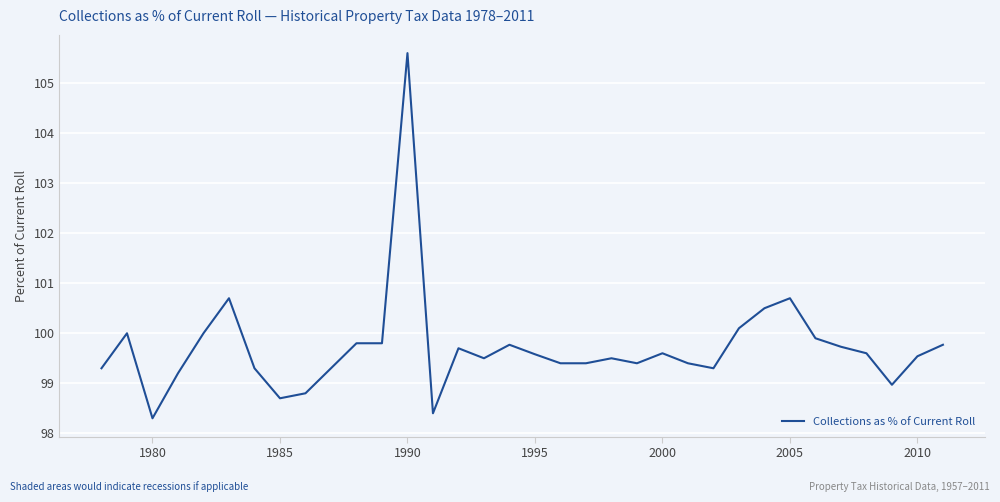

What is the difference between the maximum and minimum values?

7.3